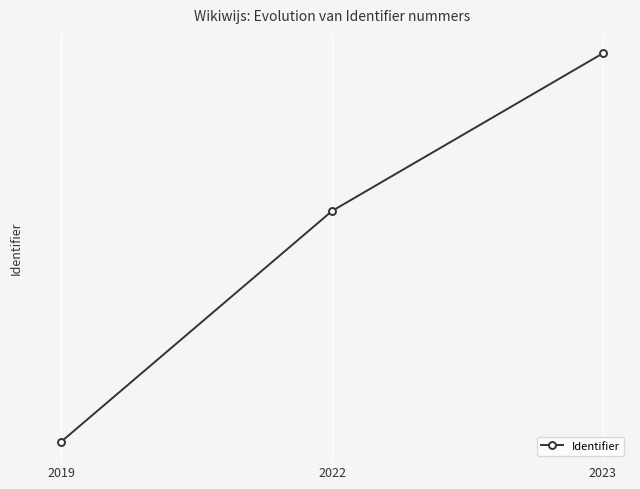

Reading left to right, extract all data points from this chart.

4147254.0	4295068.4	4396054.3